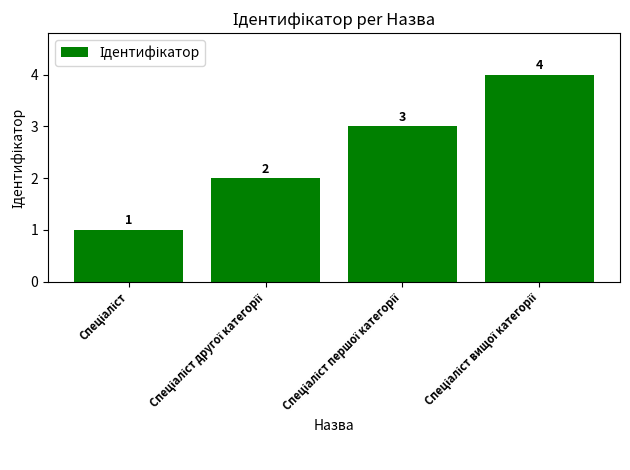

What is the difference between the maximum and minimum values?

3